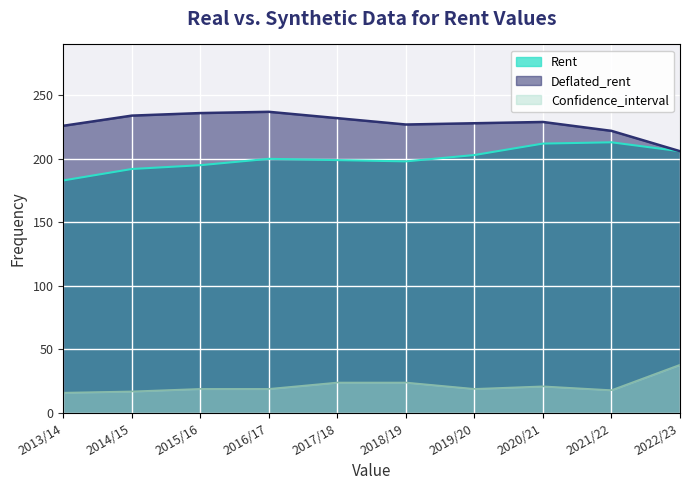

What is the greatest value displayed?

237